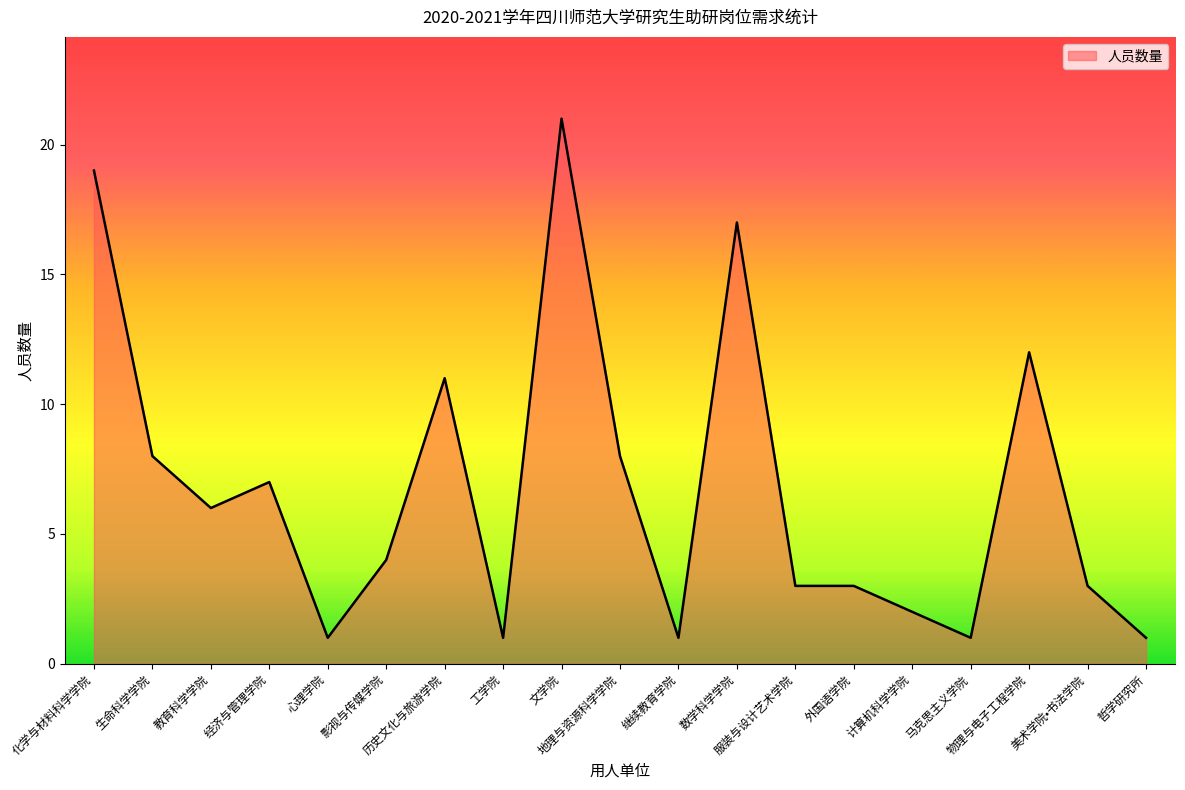

What position from the left is 外国语学院?

14